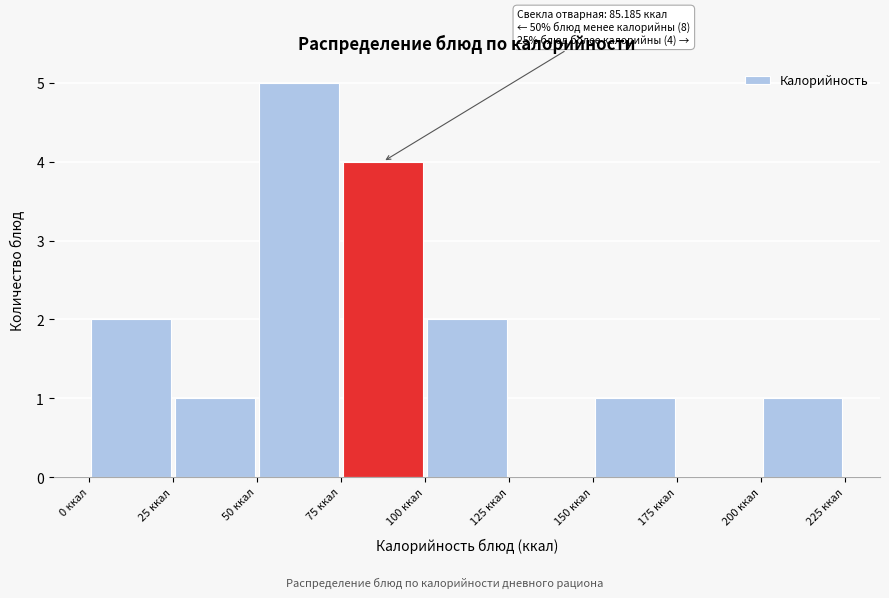

Which range on the x-axis has the tallest bar?

50 to 75